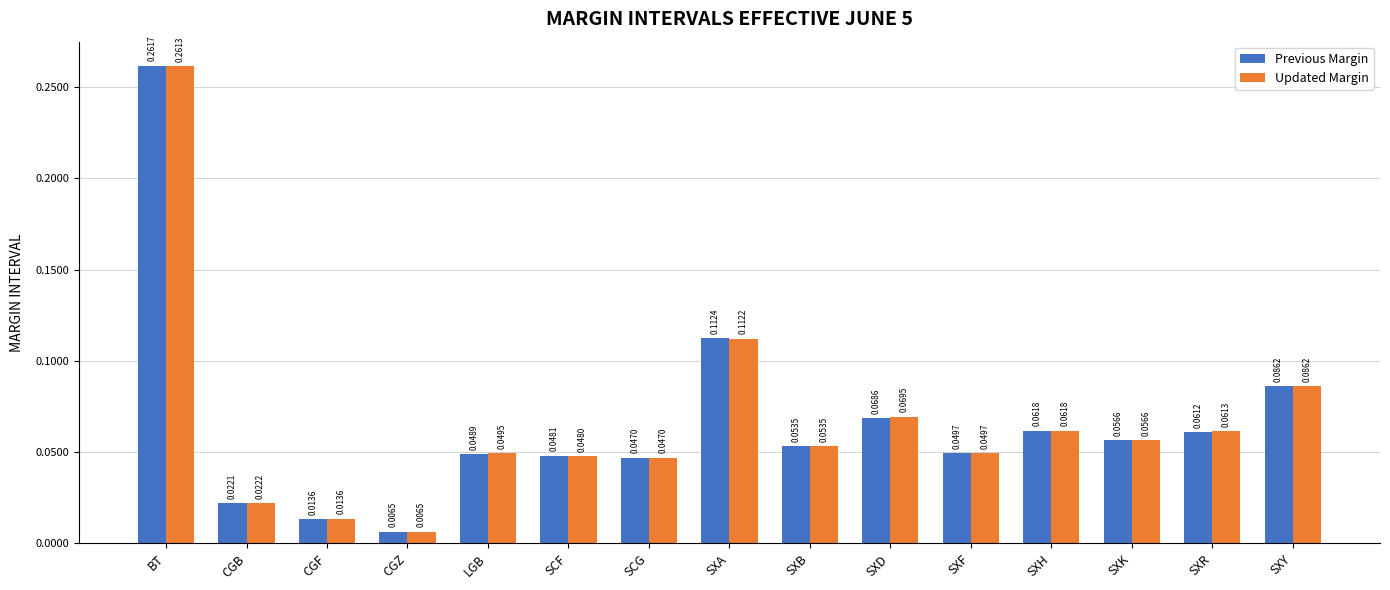

Rank the series by their average value, from highest to lowest.

Updated Margin, Previous Margin